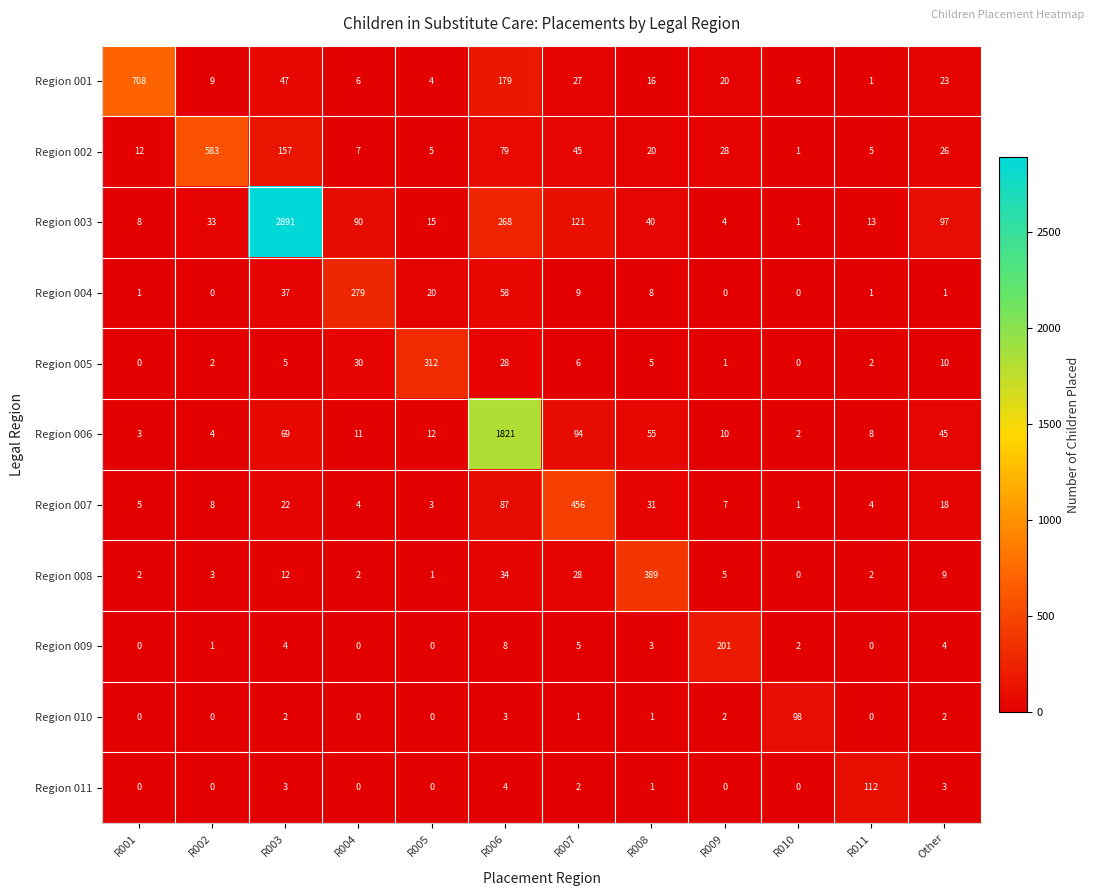

What is the greatest value displayed?

2891